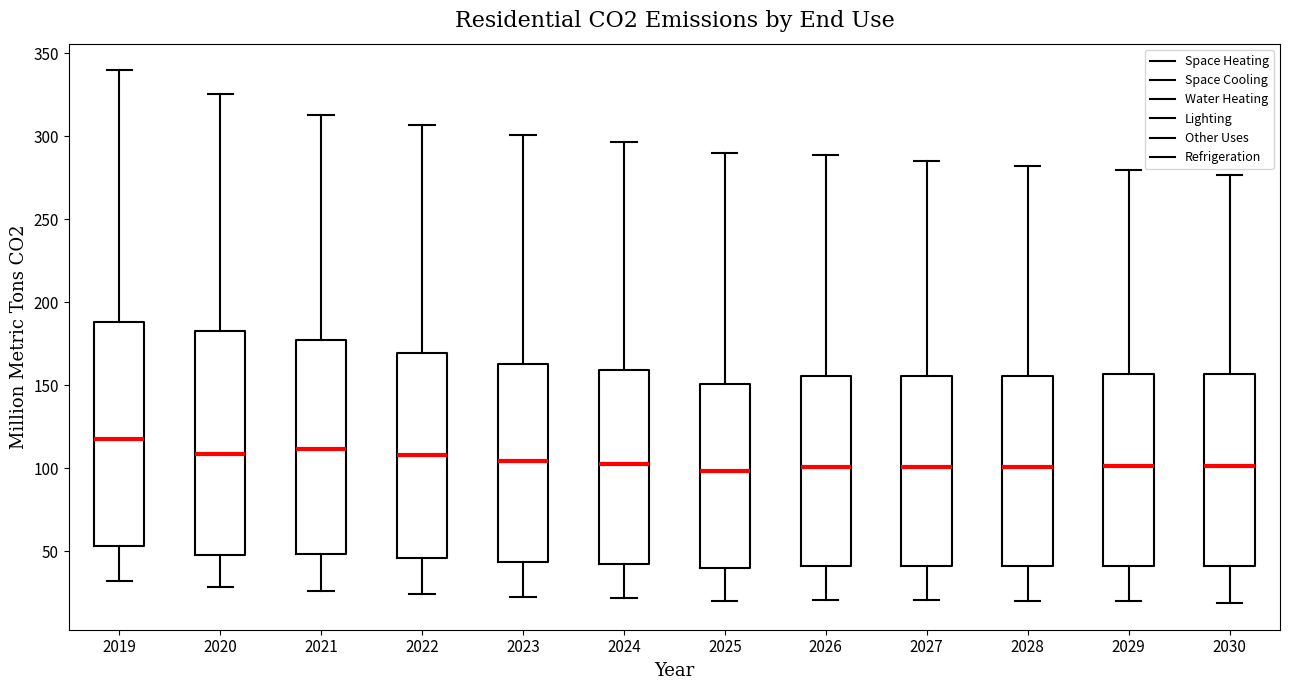

Reading left to right, read every box against the y-axis: the position of its median line, the range the box covers, and the ends of its whiskers. The values are not printed on the chart, so give them approximately, as read against the axis.

2019: median 120, box 55 to 190, whiskers 30 to 340
2020: median 110, box 50 to 185, whiskers 30 to 325
2021: median 110, box 50 to 175, whiskers 25 to 315
2022: median 110, box 45 to 170, whiskers 25 to 305
2023: median 105, box 45 to 165, whiskers 25 to 300
2024: median 105, box 45 to 160, whiskers 20 to 295
2025: median 100, box 40 to 150, whiskers 20 to 290
2026: median 100, box 40 to 155, whiskers 20 to 290
2027: median 100, box 40 to 155, whiskers 20 to 285
2028: median 100, box 40 to 155, whiskers 20 to 280
2029: median 100, box 40 to 155, whiskers 20 to 280
2030: median 100, box 40 to 155, whiskers 20 to 275